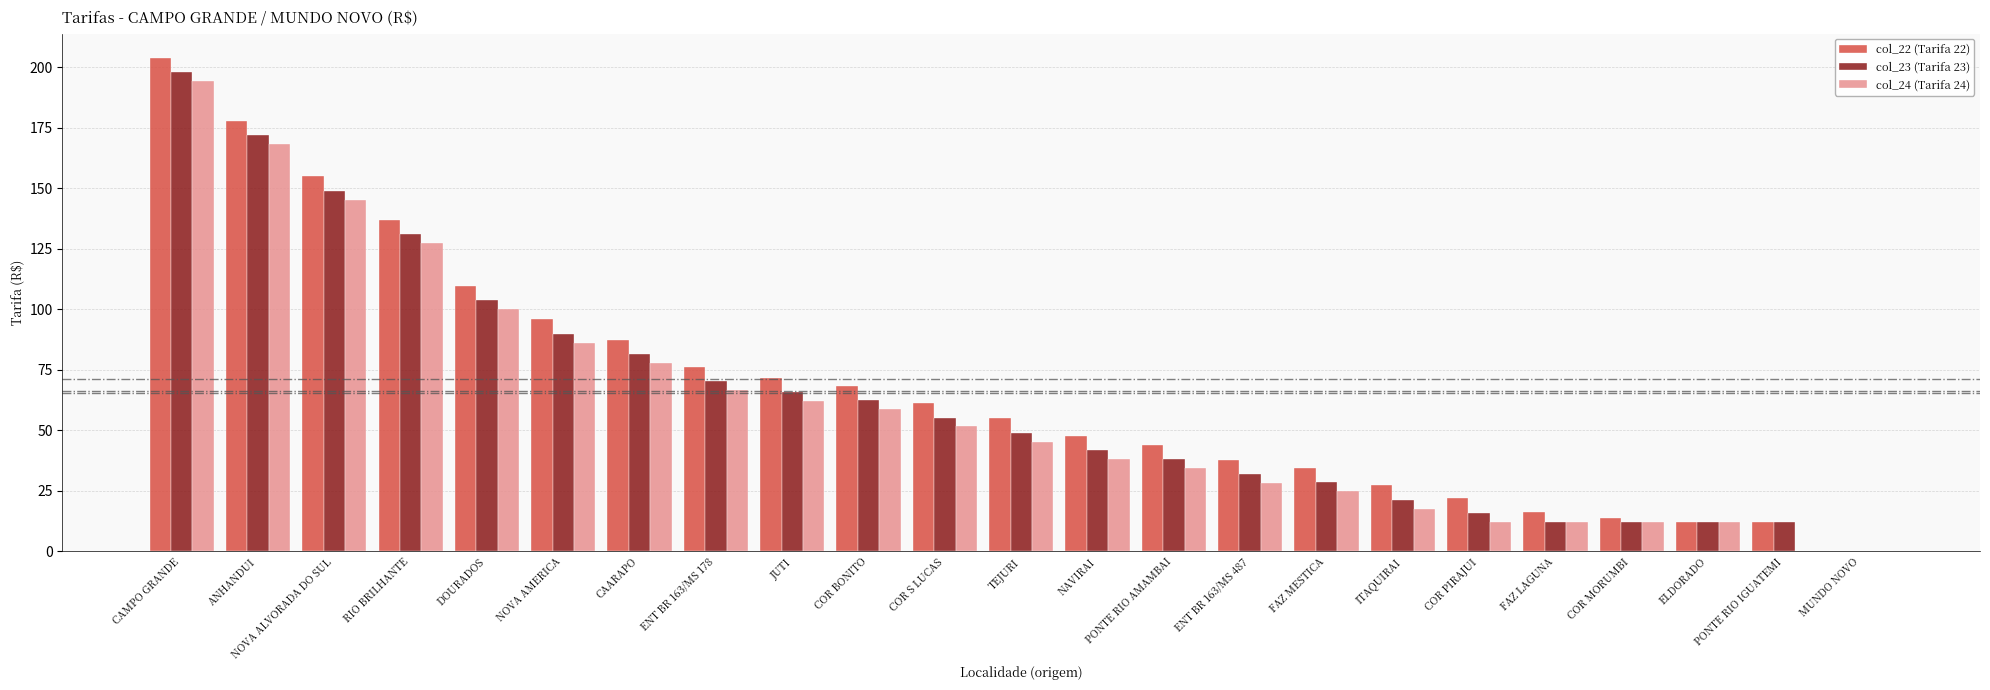

The value of col_24 (Tarifa 24) at TEJURI is 78.3. True or false?

False